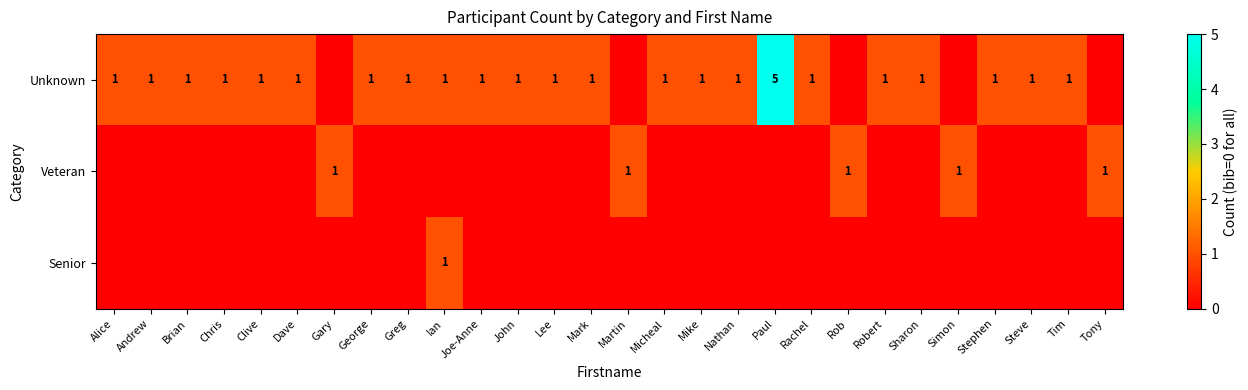

How many distinct data groups are displayed?

3